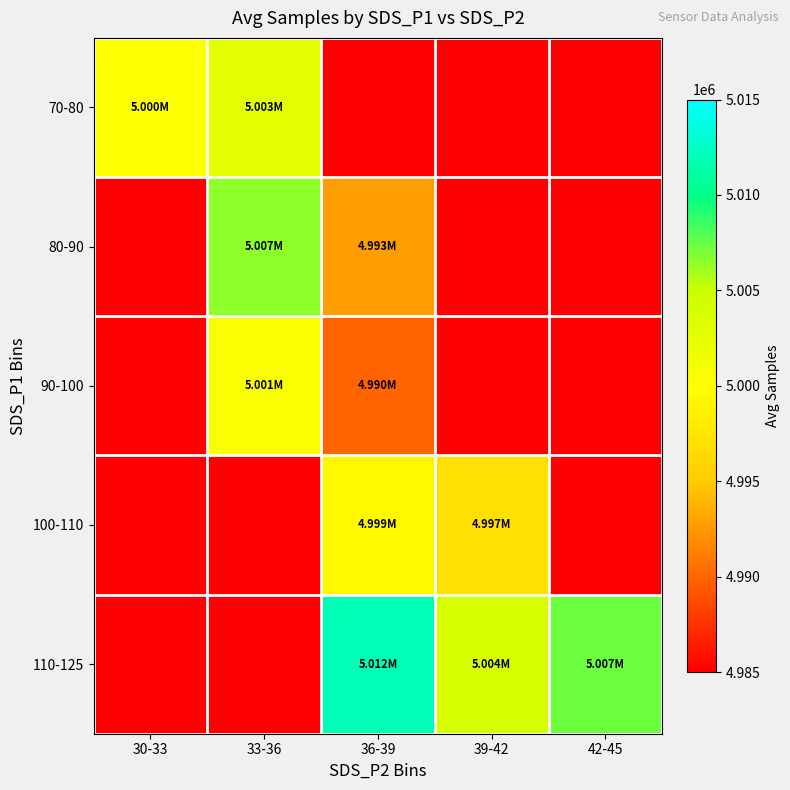

What is the spread (max minus min) of values at 30-33?

5000021.8